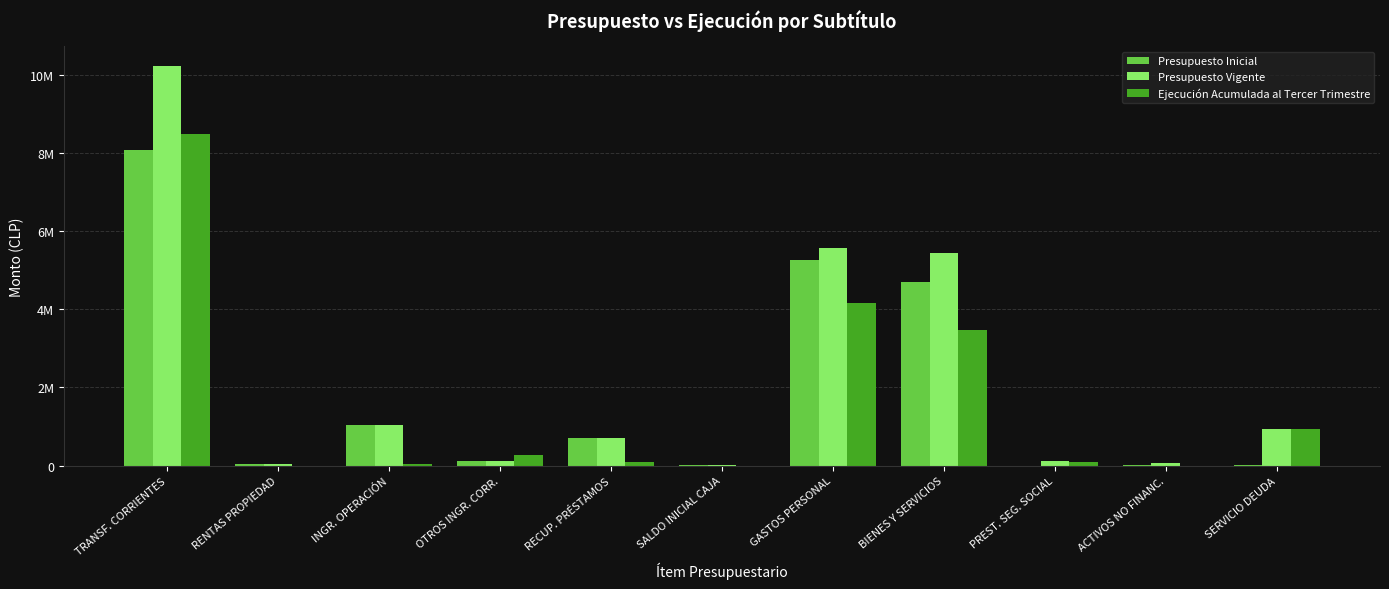

What are all the series names shown in the legend?

Presupuesto Inicial, Presupuesto Vigente, Ejecución Acumulada al Tercer Trimestre